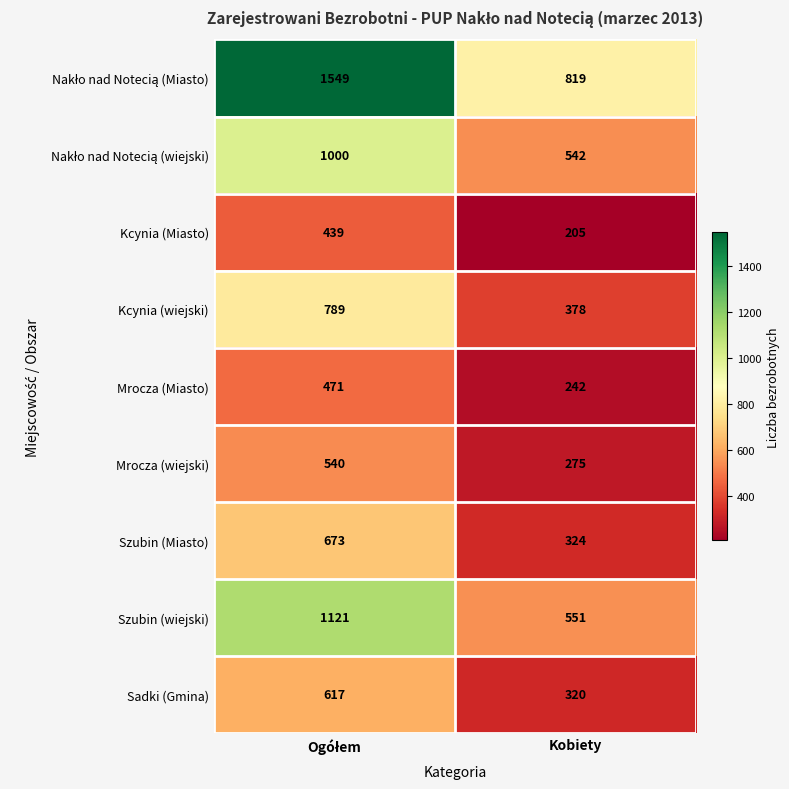

What is the minimum value shown in the chart?

205